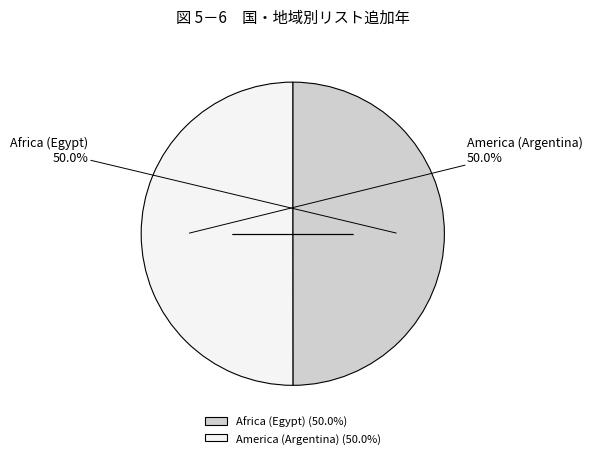

Is it true that Africa (Egypt) is 62% of the pie?

False